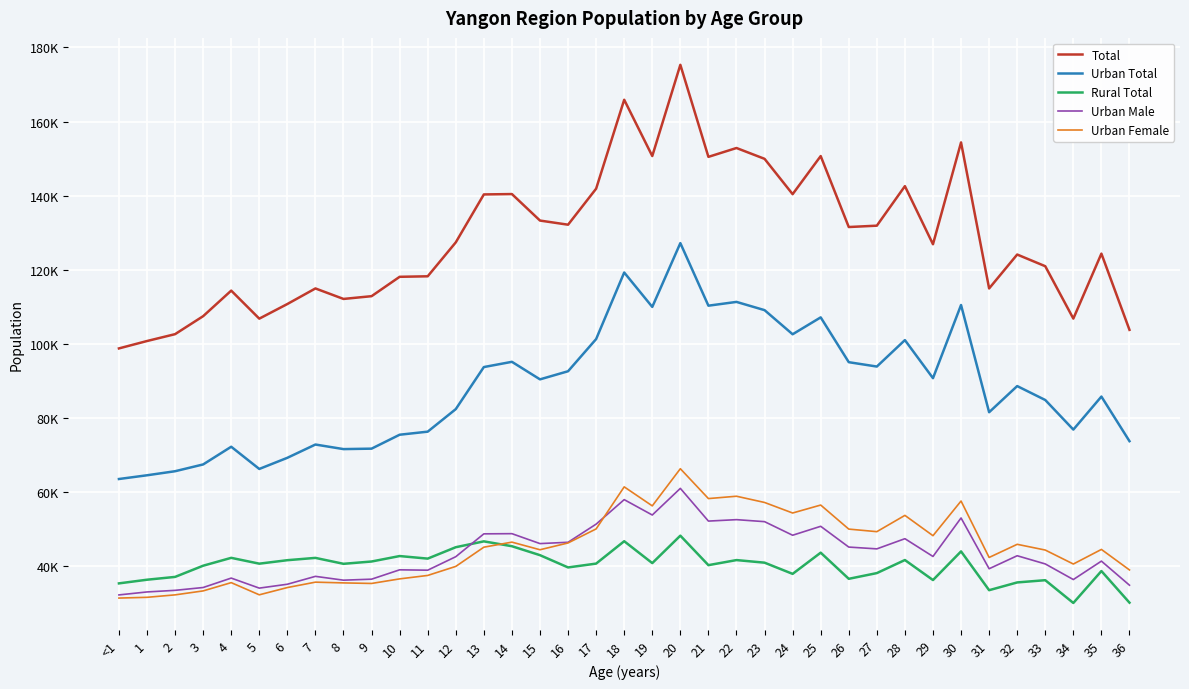

Which series has the largest range (max minus min)?

Total